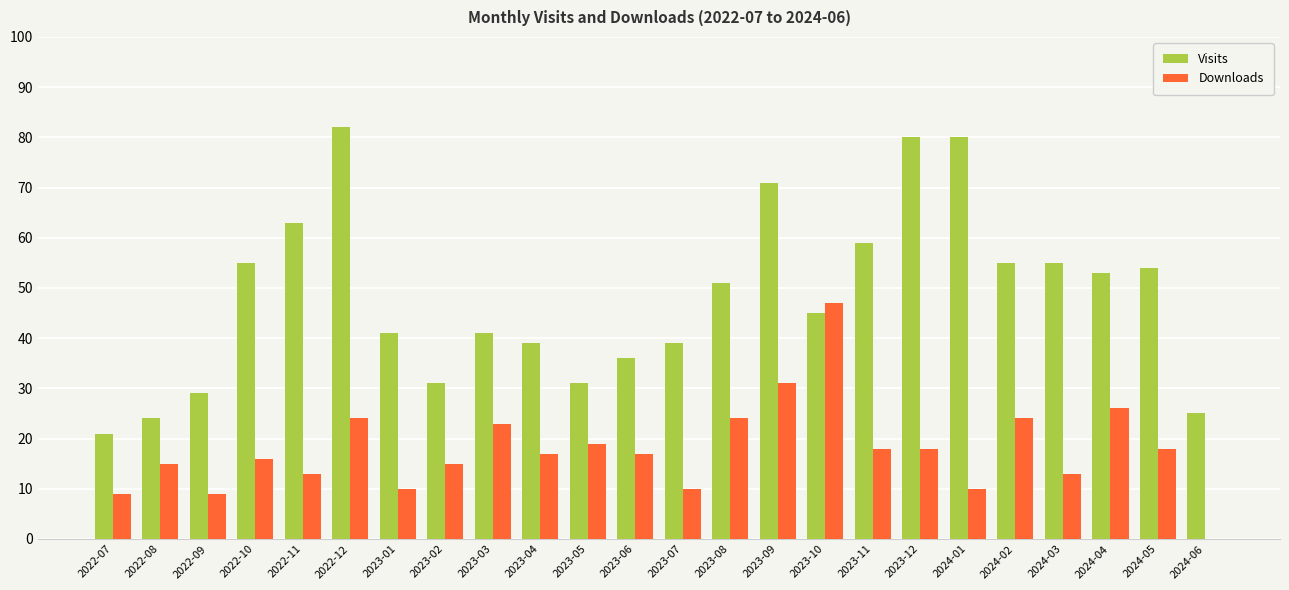

What is the sum of the Visits values at 2023-05 and 2022-12?

113